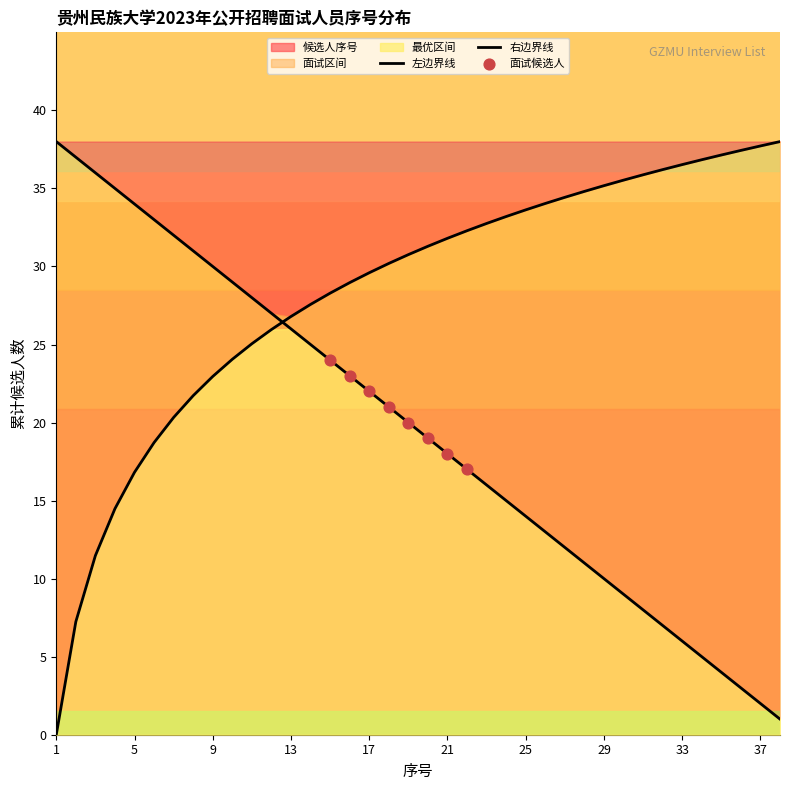

Between 7 and 14, which is larger?

7